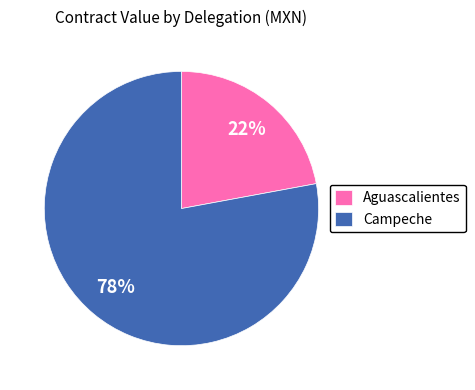

Do Aguascalientes and Campeche together represent more than half of the pie?

Yes